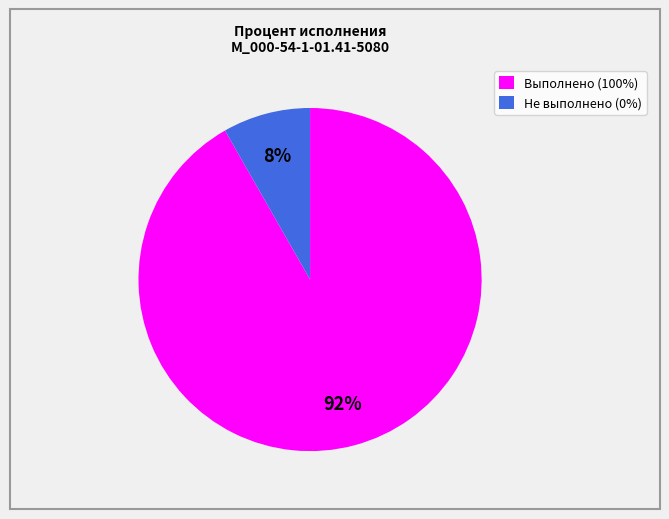

How many slices are in this pie chart?

2